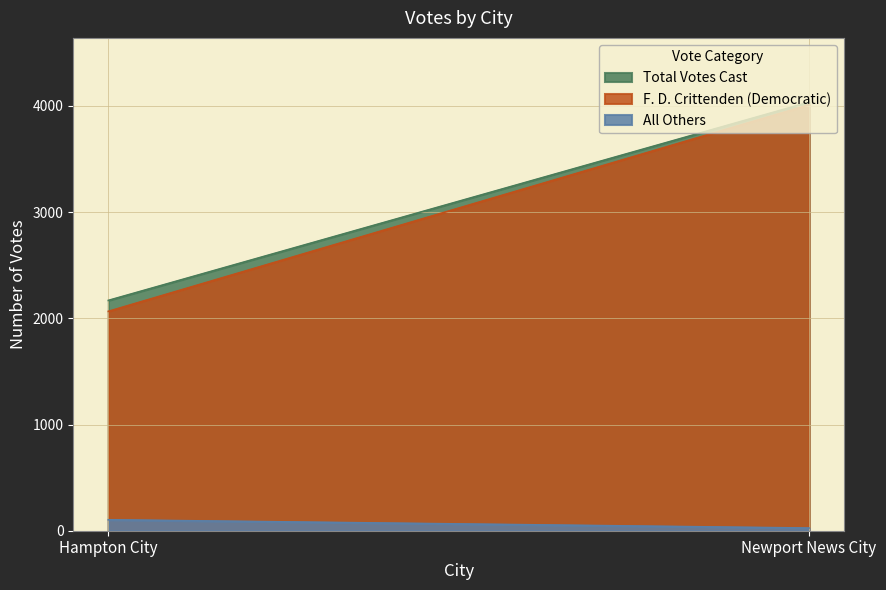

What is the label of the 2nd point from the right?

Hampton City